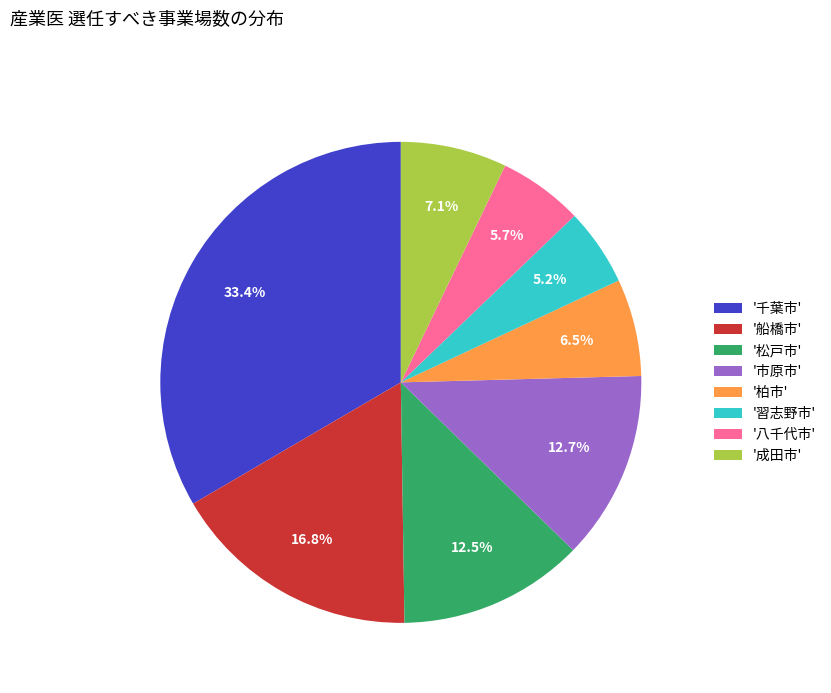

How many segments does this pie chart have?

8